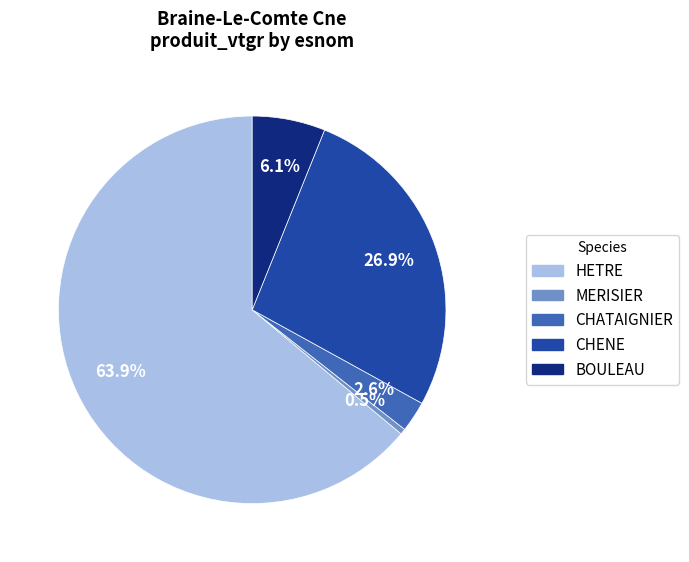

Does HETRE account for over 50% of the chart?

Yes